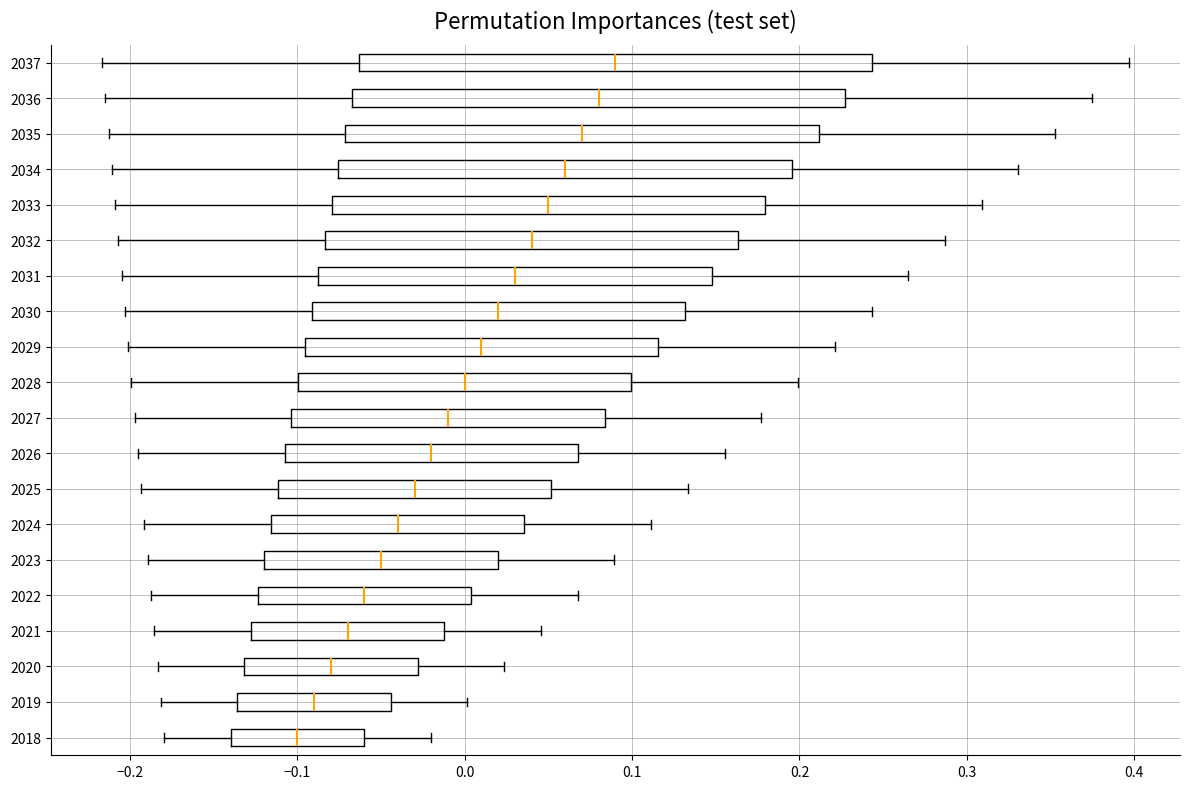

Reading bottom to top, transcribe this box plot: for each box, give where its median line is, the range the box spans, and where its two whiskers end, as read against the x-axis. The values are not printed on the chart, so give them approximately, as read against the axis.

2018: median -0.10, box -0.14 to -0.06, whiskers -0.18 to -0.02
2019: median -0.09, box -0.14 to -0.04, whiskers -0.18 to 0.00
2020: median -0.08, box -0.13 to -0.03, whiskers -0.18 to 0.02
2021: median -0.07, box -0.13 to -0.01, whiskers -0.19 to 0.05
2022: median -0.06, box -0.12 to 0.00, whiskers -0.19 to 0.07
2023: median -0.05, box -0.12 to 0.02, whiskers -0.19 to 0.09
2024: median -0.04, box -0.12 to 0.04, whiskers -0.19 to 0.11
2025: median -0.03, box -0.11 to 0.05, whiskers -0.19 to 0.13
2026: median -0.02, box -0.11 to 0.07, whiskers -0.20 to 0.16
2027: median -0.01, box -0.10 to 0.08, whiskers -0.20 to 0.18
2028: median 0.00, box -0.10 to 0.10, whiskers -0.20 to 0.20
2029: median 0.01, box -0.10 to 0.12, whiskers -0.20 to 0.22
2030: median 0.02, box -0.09 to 0.13, whiskers -0.20 to 0.24
2031: median 0.03, box -0.09 to 0.15, whiskers -0.21 to 0.27
2032: median 0.04, box -0.08 to 0.16, whiskers -0.21 to 0.29
2033: median 0.05, box -0.08 to 0.18, whiskers -0.21 to 0.31
2034: median 0.06, box -0.08 to 0.20, whiskers -0.21 to 0.33
2035: median 0.07, box -0.07 to 0.21, whiskers -0.21 to 0.35
2036: median 0.08, box -0.07 to 0.23, whiskers -0.21 to 0.37
2037: median 0.09, box -0.06 to 0.24, whiskers -0.22 to 0.40